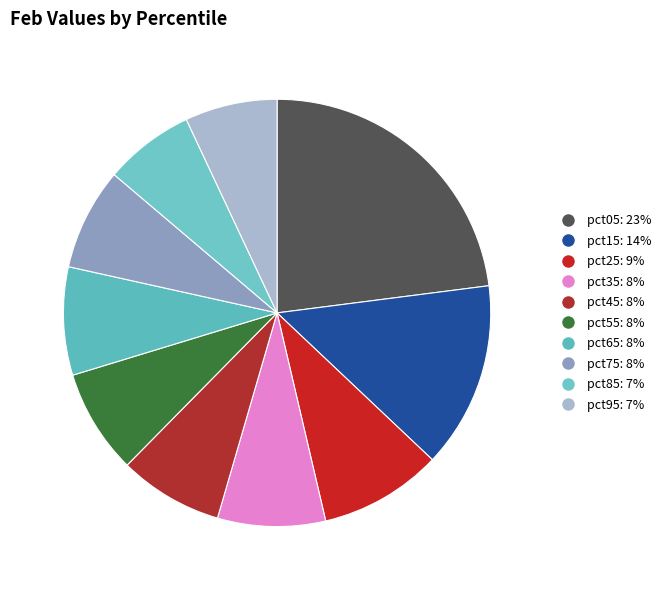

How many slices are in this pie chart?

10